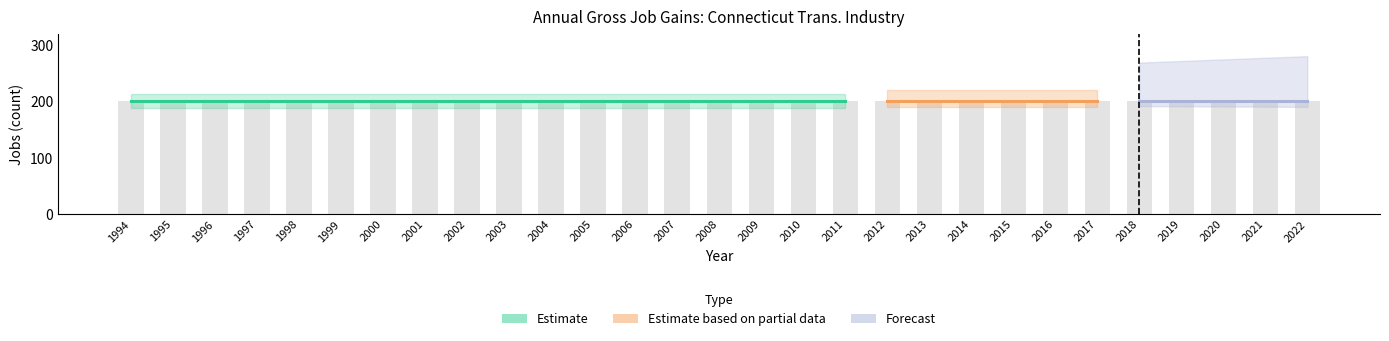

Which category has the lowest value across all series?

1994